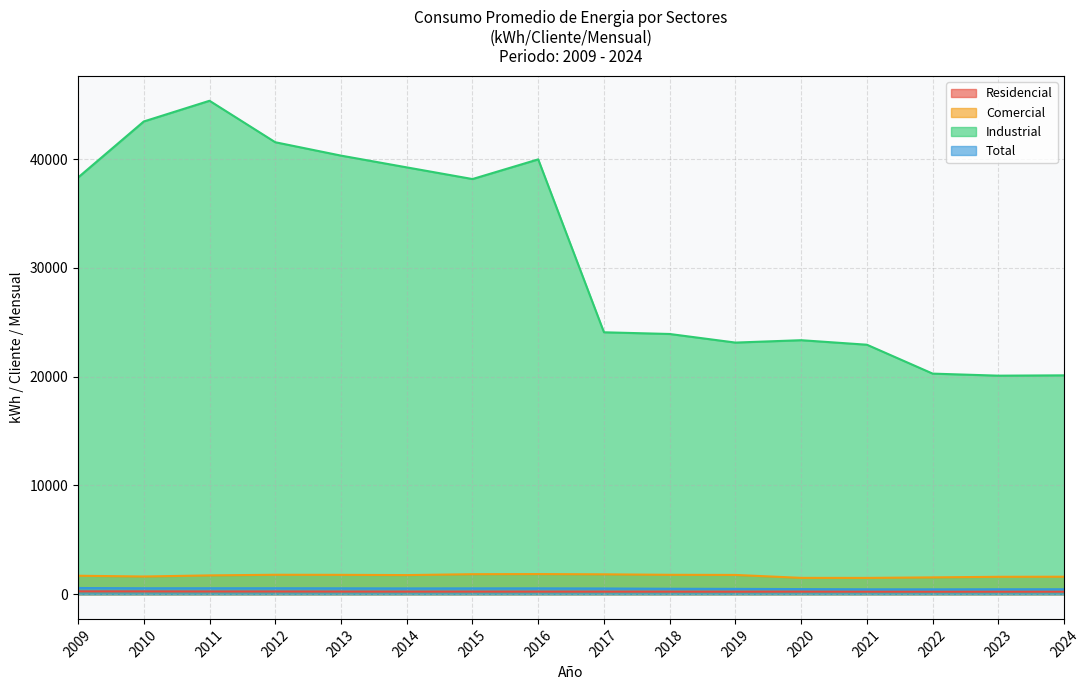

What is the value of the Comercial point at the 4th from the left?

1790.0